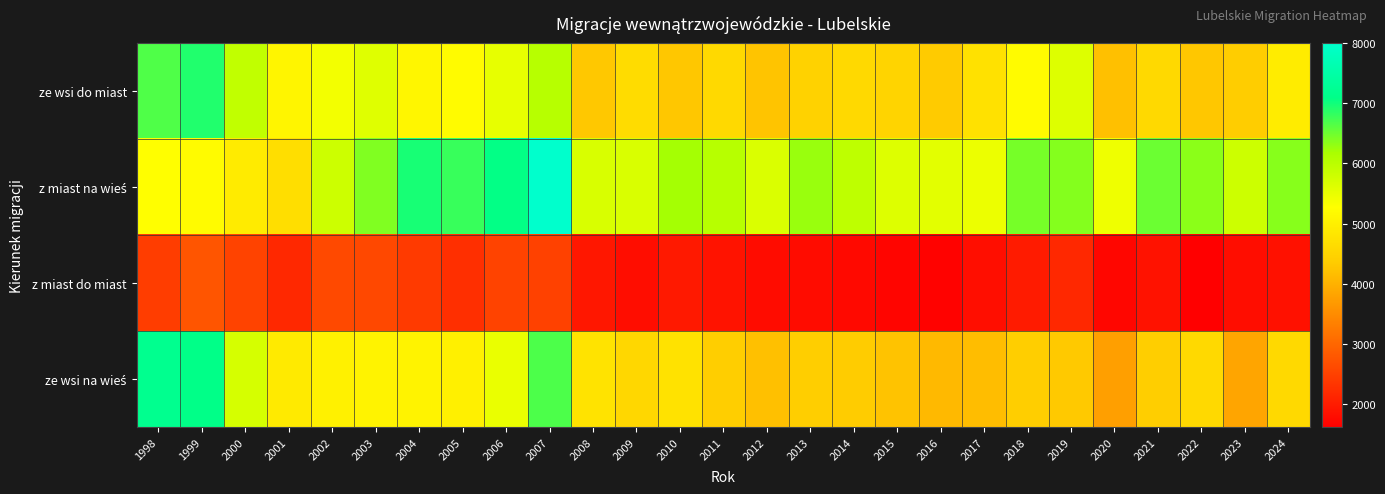

At which category is the sum across all series the highest?

2007